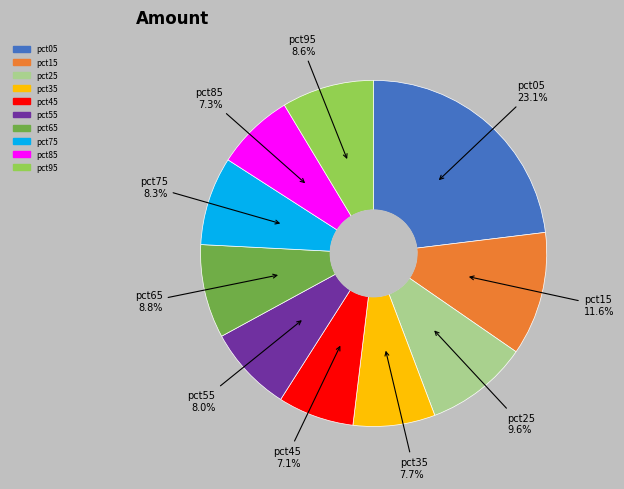

Which slice is the largest?

pct05